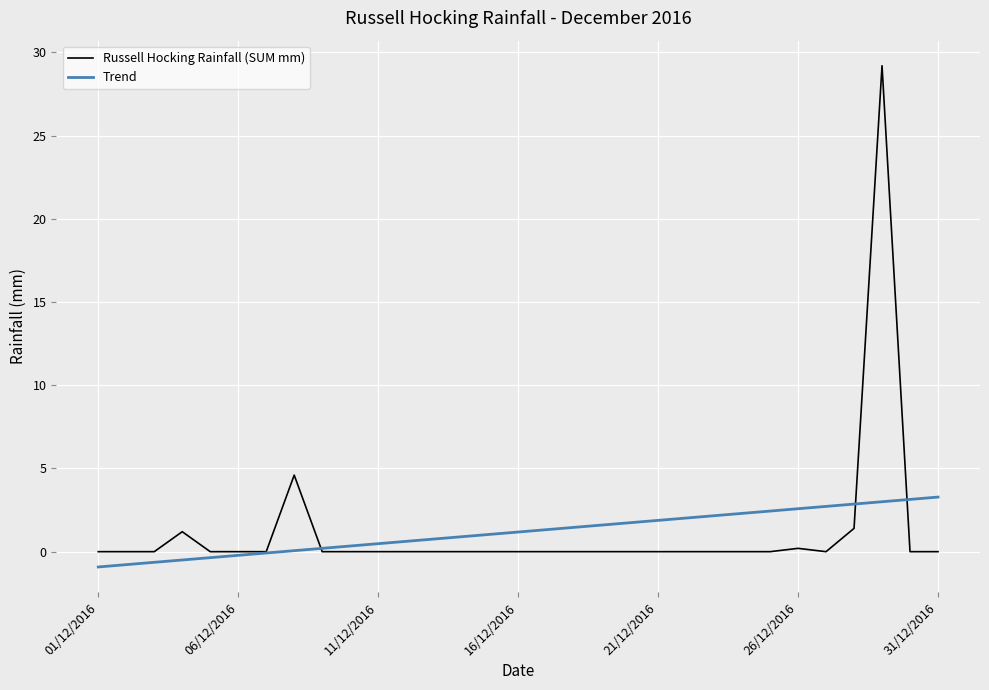

Reading left to right, extract all data points from this chart.

Russell Hocking Rainfall (SUM mm): 0.0	0.0	0.0	1.2	0.0	0.0	0.0	4.6	0.0	0.0	0.0	0.0	0.0	0.0	0.0	0.0	0.0	0.0	0.0	0.0	0.0	0.0	0.0	0.0	0.0	0.2	0.0	1.4	29.2	0.0	0.0
Trend: -0.9	-0.8	-0.6	-0.5	-0.4	-0.2	-0.1	0.1	0.2	0.3	0.5	0.6	0.8	0.9	1.0	1.2	1.3	1.5	1.6	1.7	1.9	2.0	2.2	2.3	2.4	2.6	2.7	2.9	3.0	3.1	3.3